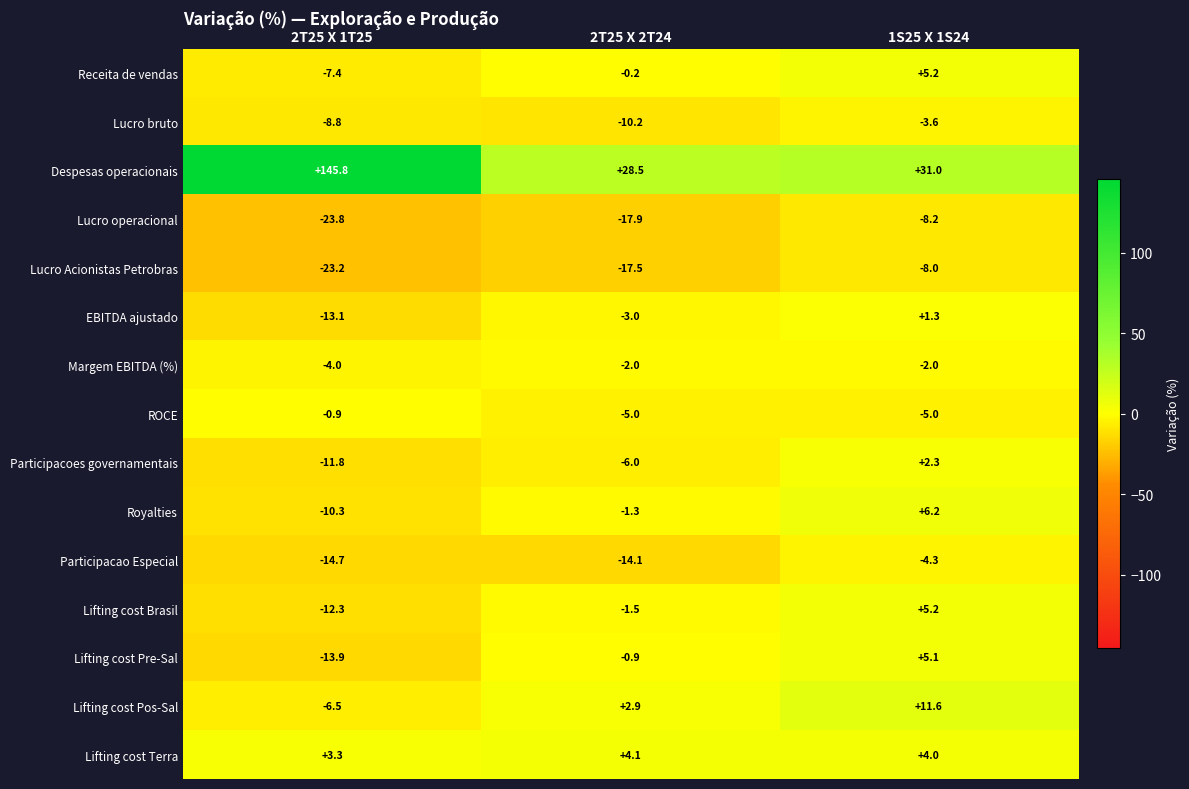

Which series has the largest range (max minus min)?

Despesas operacionais